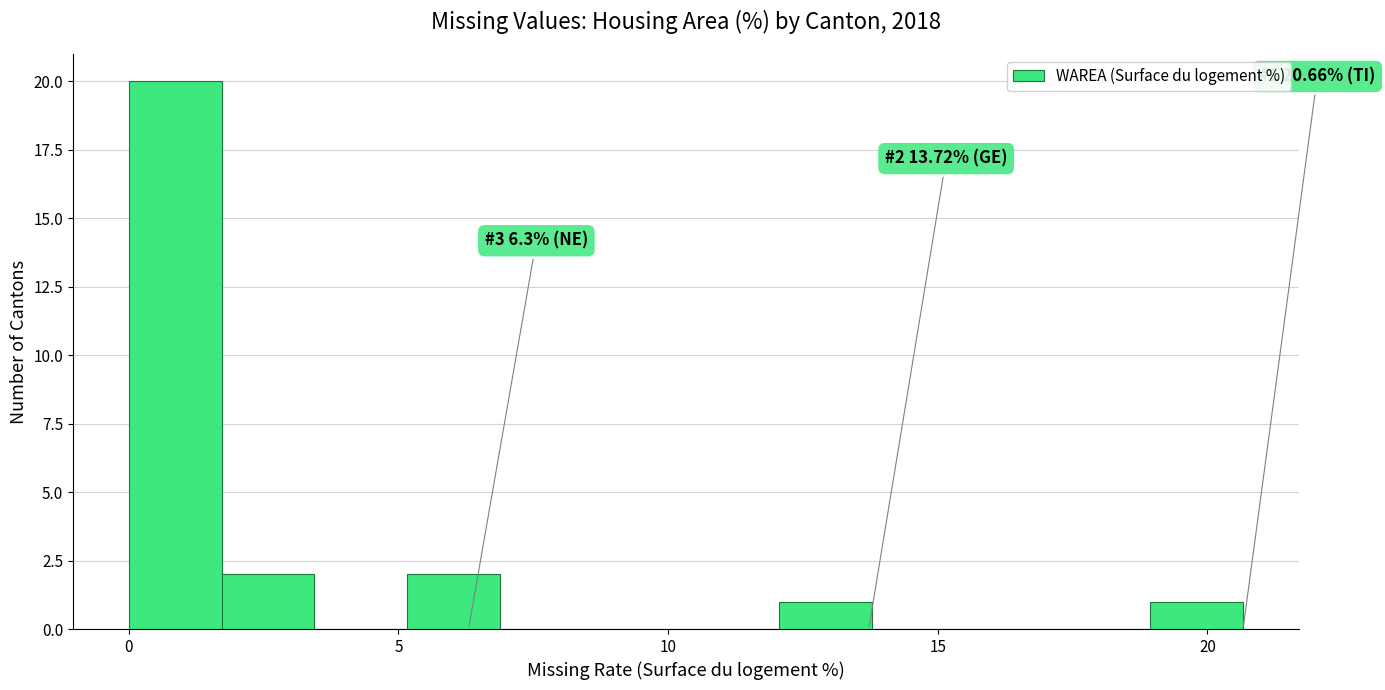

Read against the x-axis, roughly where is the centre of the tallest bar?

1.0